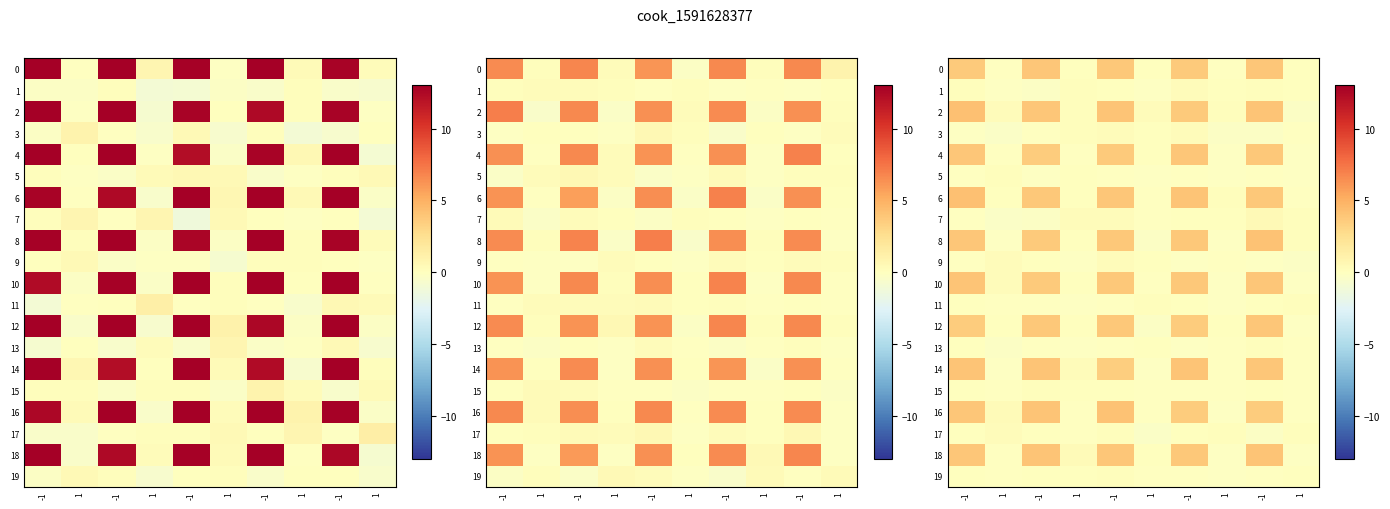

What is the total value across all series at -1?

39.6